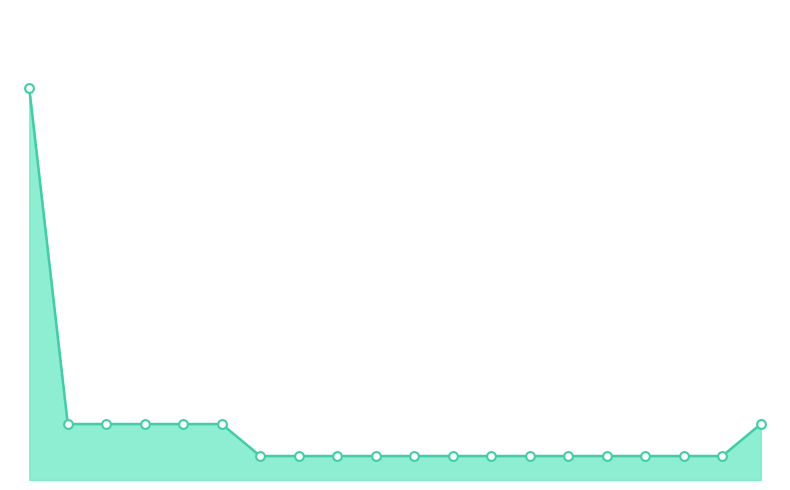

Which series contains the highest Y value?

Pct Recovery line